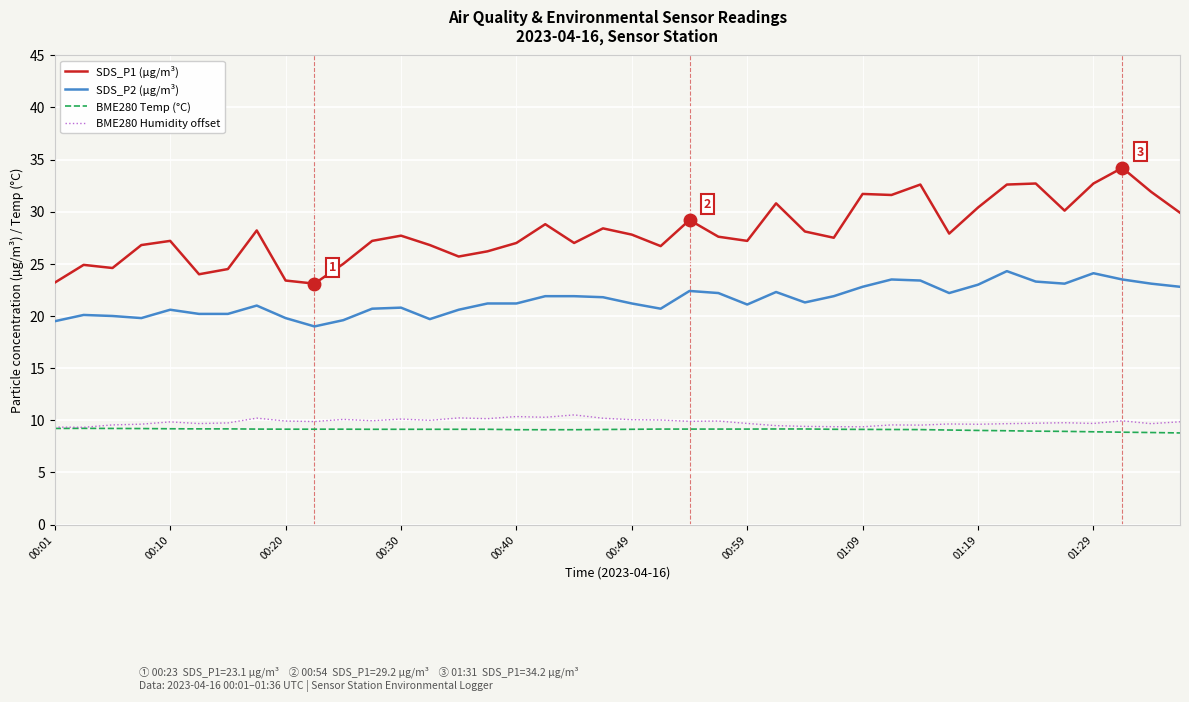

Which series has the largest range (max minus min)?

SDS_P1 (µg/m³)